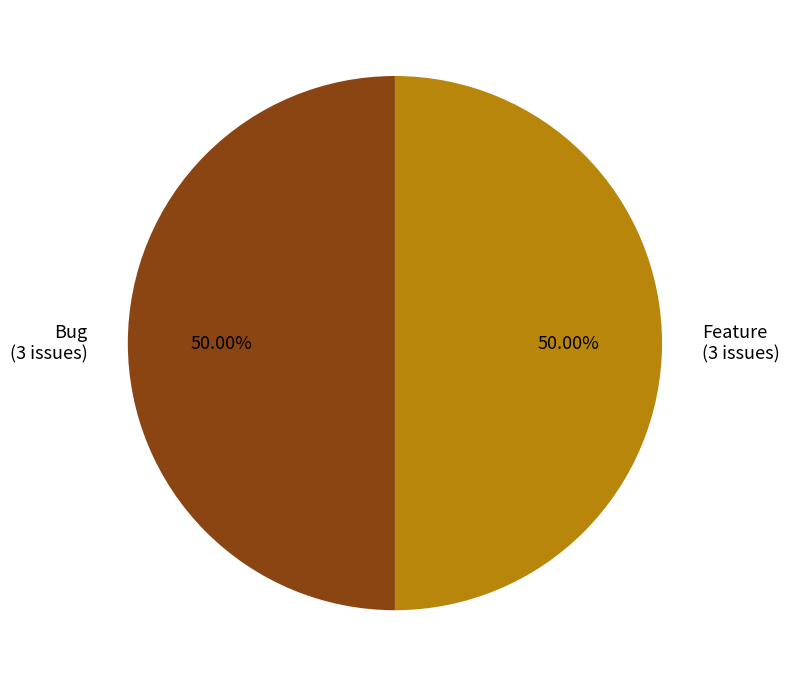

Count the number of slices in the pie.

2